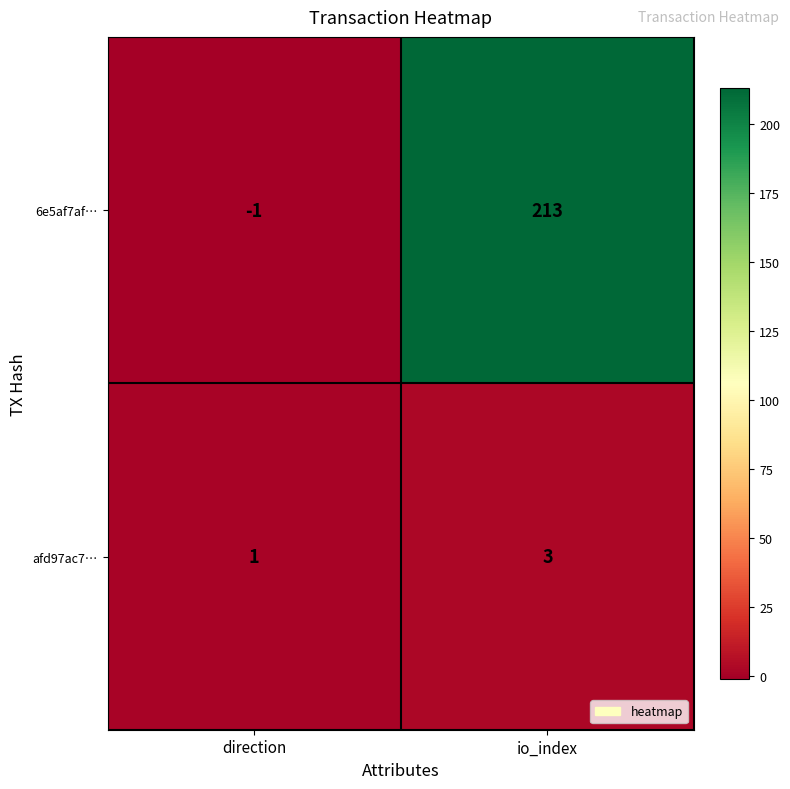

Count the number of categories in the chart.

2